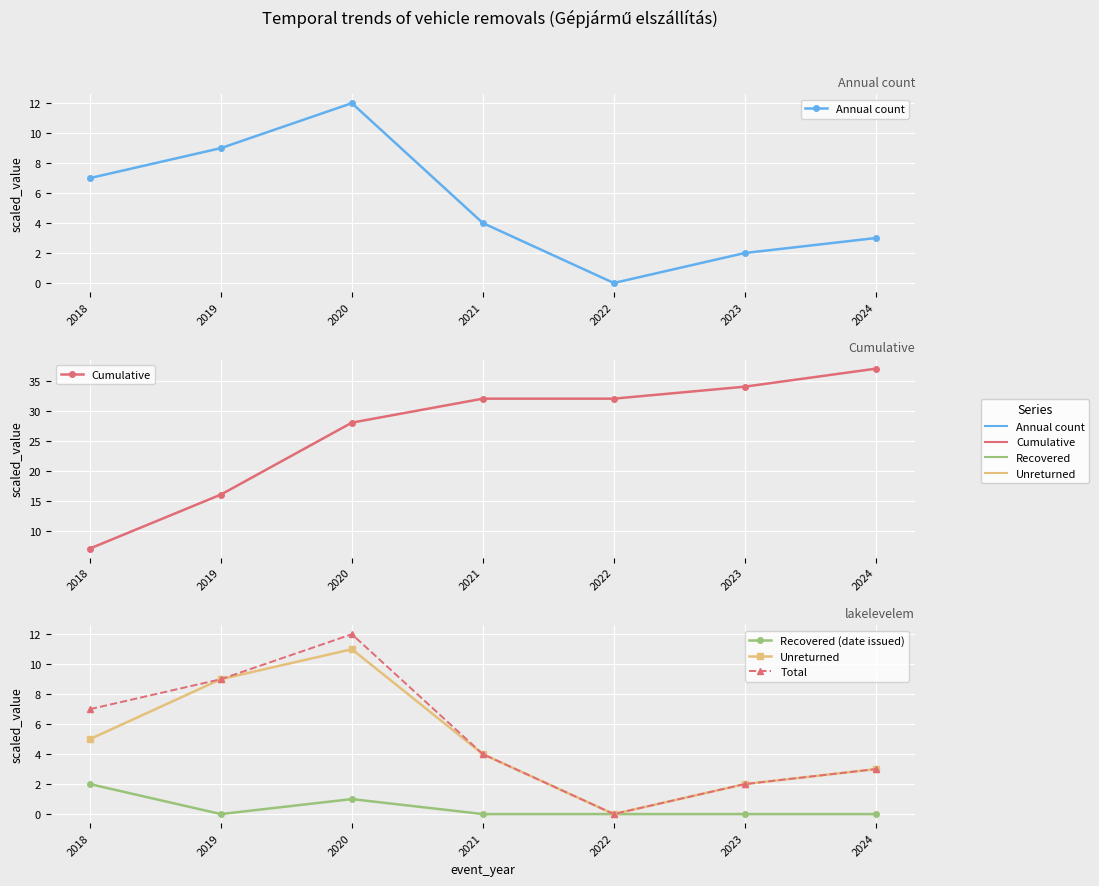

Reading left to right, extract all data points from this chart.

Annual count: 2018=7	2019=9	2020=12	2021=4	2022=0	2023=2	2024=3
Cumulative: 2018=7	2019=16	2020=28	2021=32	2022=32	2023=34	2024=37
Recovered (date issued): 2018=2	2019=0	2020=1	2021=0	2022=0	2023=0	2024=0
Unreturned: 2018=5	2019=9	2020=11	2021=4	2022=0	2023=2	2024=3
Total: 2018=7	2019=9	2020=12	2021=4	2022=0	2023=2	2024=3